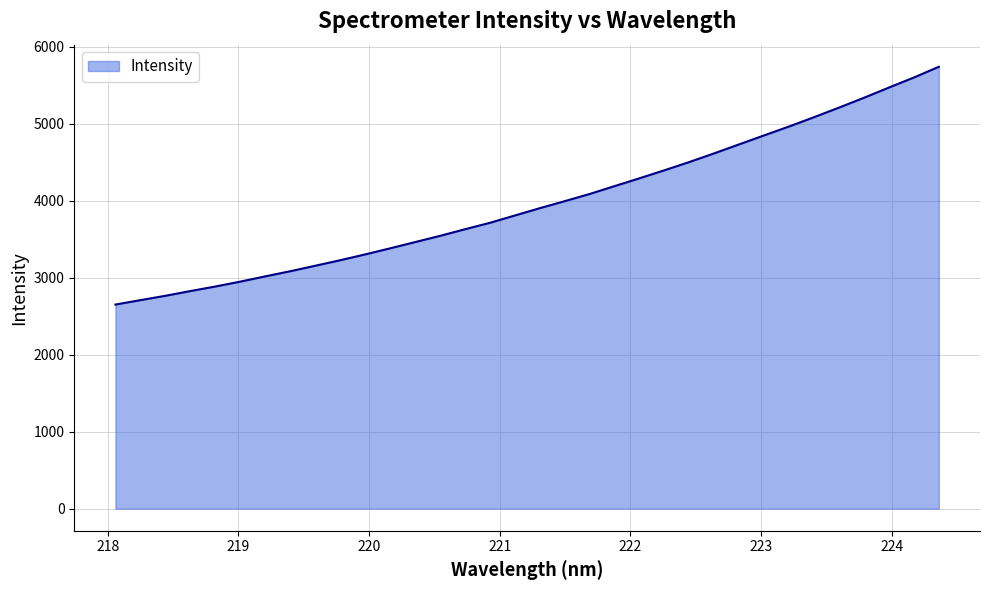

What is the difference between the maximum and minimum values?

3088.6